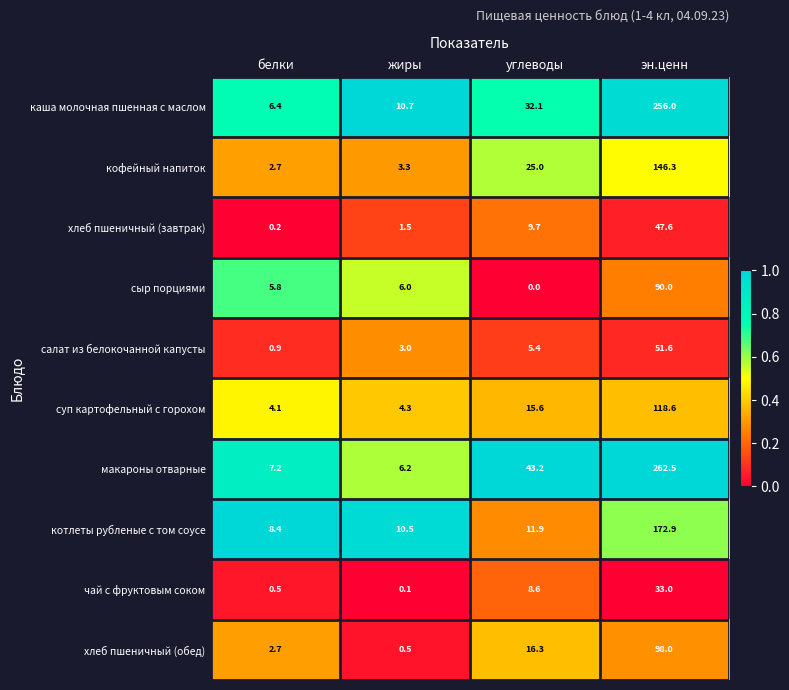

Which series has the widest spread of values?

макароны отварные